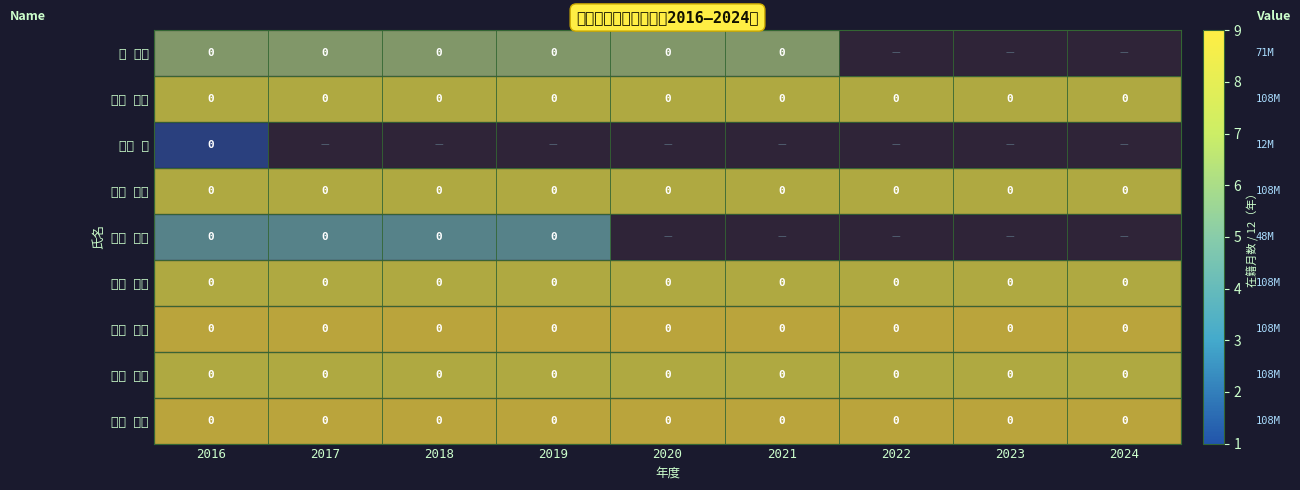

Rank the series by their maximum value, from lowest to highest.

大宅 薫, 酒井 士郎, 敖 金平, 大野 恭秀, 川上 烈生, 富田 卓朗, 直井 美貴, 永瀬 雅夫, 西野 克志